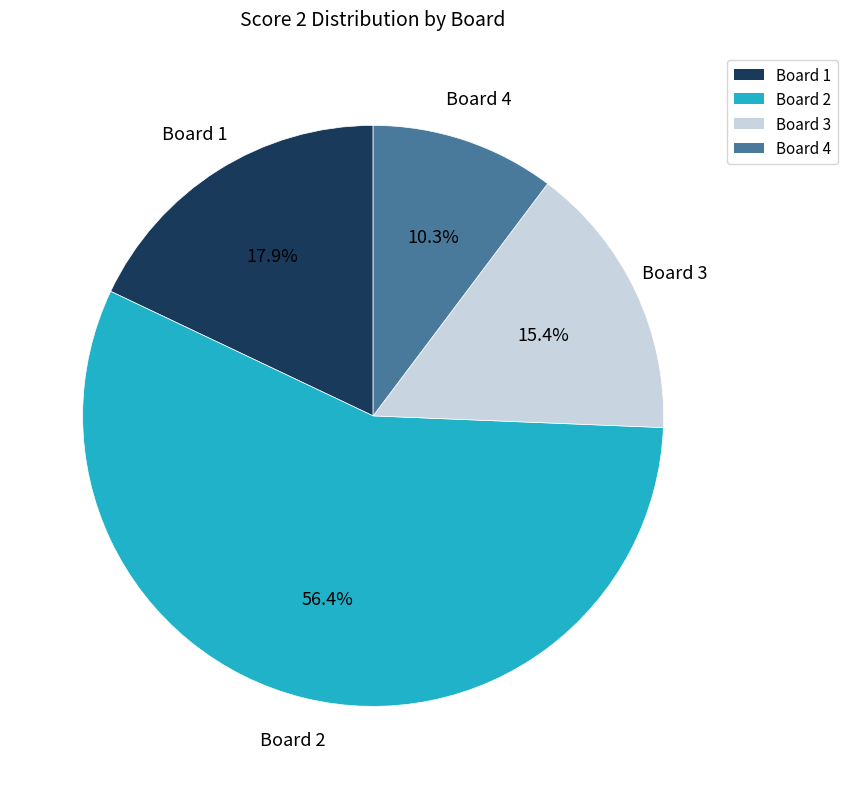

To the nearest percent, what is the difference between the largest and smallest slice percentages?

46%